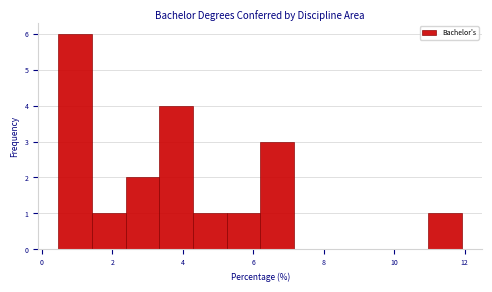

Reading left to right, list every bar in this chart as the range it spans on the x-axis followed by its height. Neither the bar edges nor the heights are printed on the chart, so give them approximately, as read against the axes.

0.4 to 1.4: 6
1.4 to 2.4: 1
2.4 to 3.4: 2
3.4 to 4.2: 4
4.2 to 5.2: 1
5.2 to 6.2: 1
6.2 to 7.2: 3
7.2 to 8.2: 0
8.2 to 9.0: 0
9.0 to 10.0: 0
10.0 to 11.0: 0
11.0 to 12.0: 1